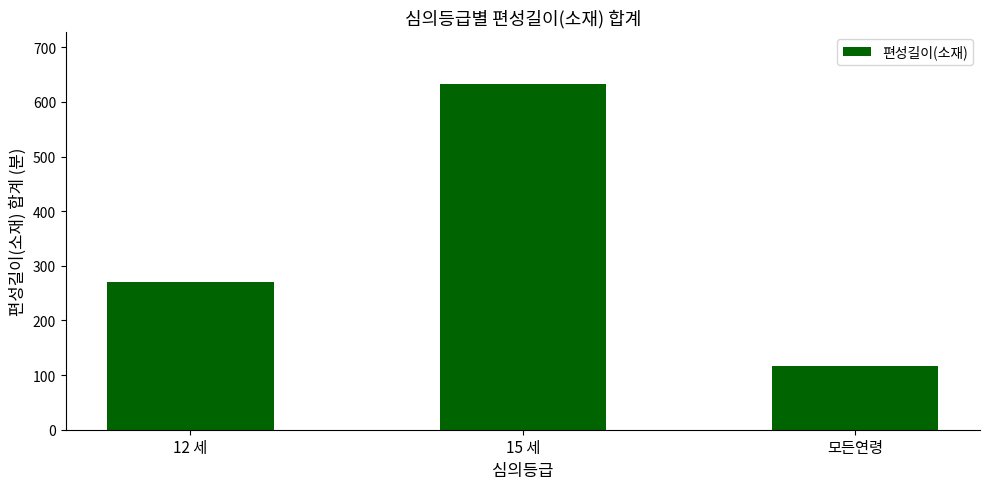

Where is the data nearest to the value 375?

12 세